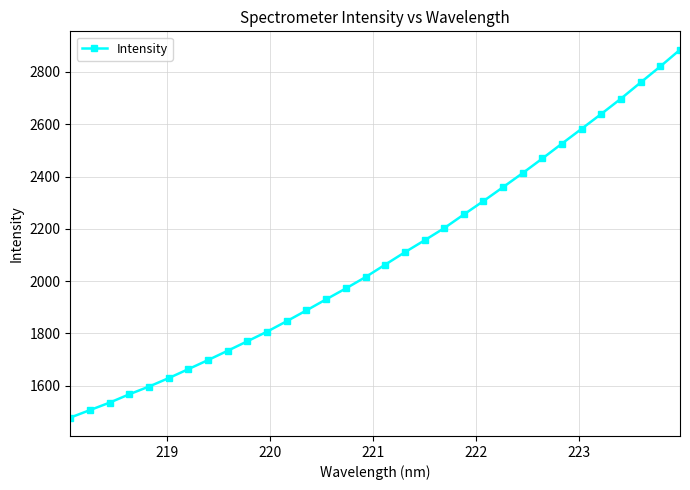

What is the sum of all values?

66894.3